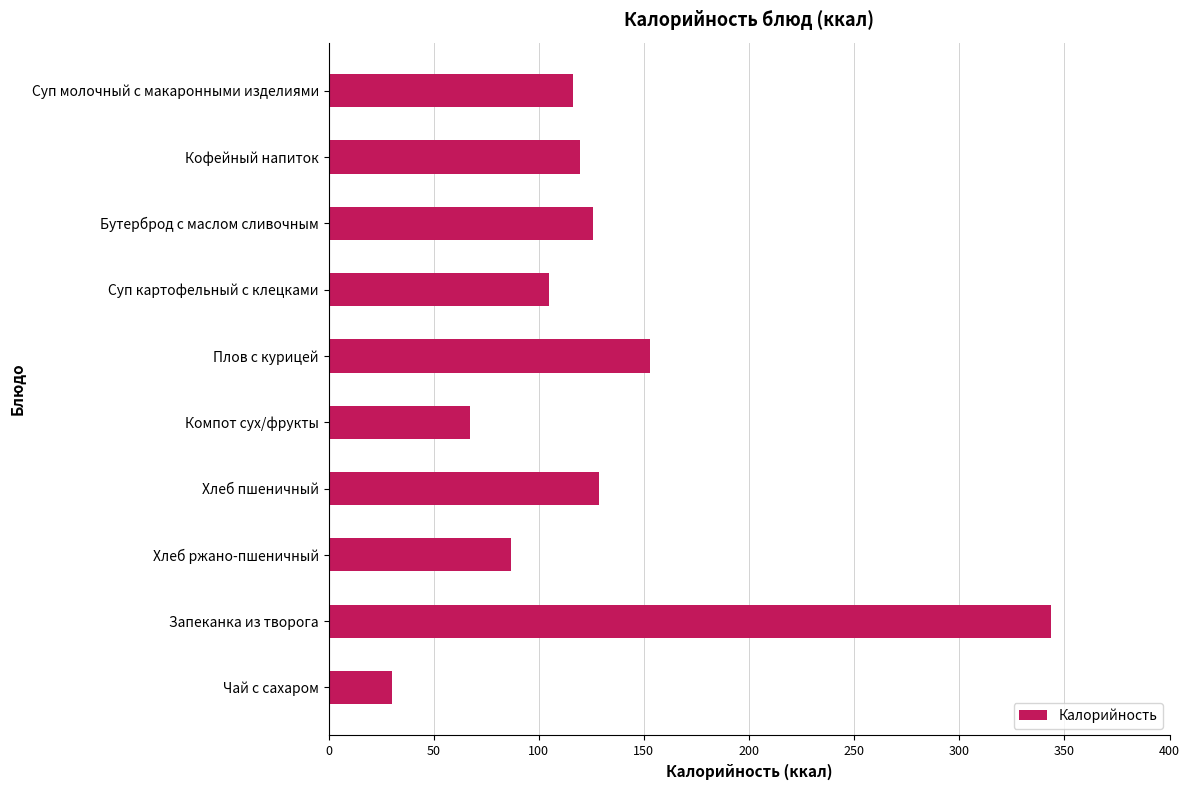

What is the sum of all values?

1275.9